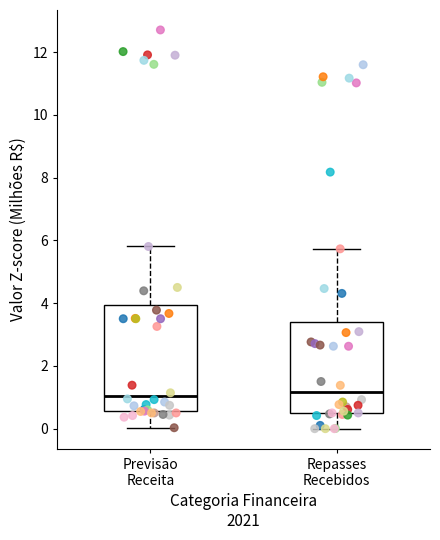

Reading left to right, read every box against the y-axis: the position of its median line, the range the box covers, and the ends of its whiskers. The values are not printed on the chart, so give them approximately, as read against the axis.

Previsão Receita: median 1.0, box 0.6 to 4.0, whiskers 0.0 to 5.8
Repasses Recebidos: median 1.2, box 0.4 to 3.4, whiskers 0.0 to 5.8